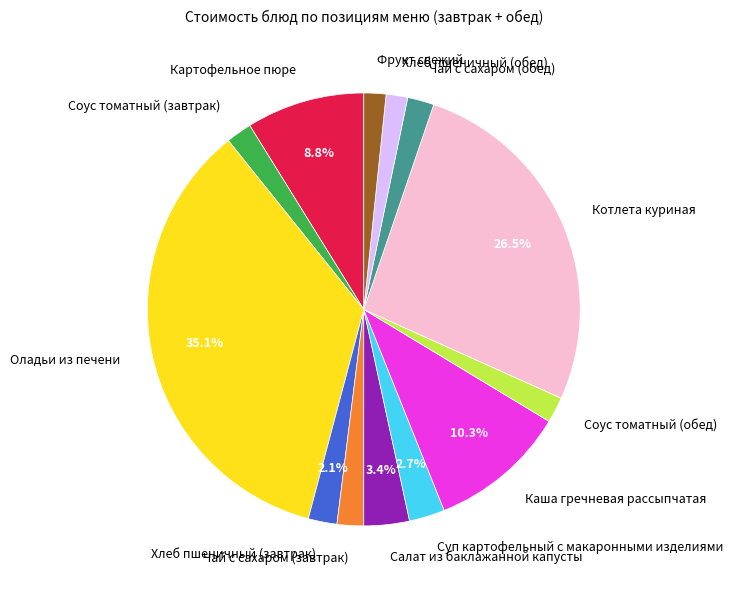

Is it true that Соус томатный (завтрак) is 2% of the pie?

True